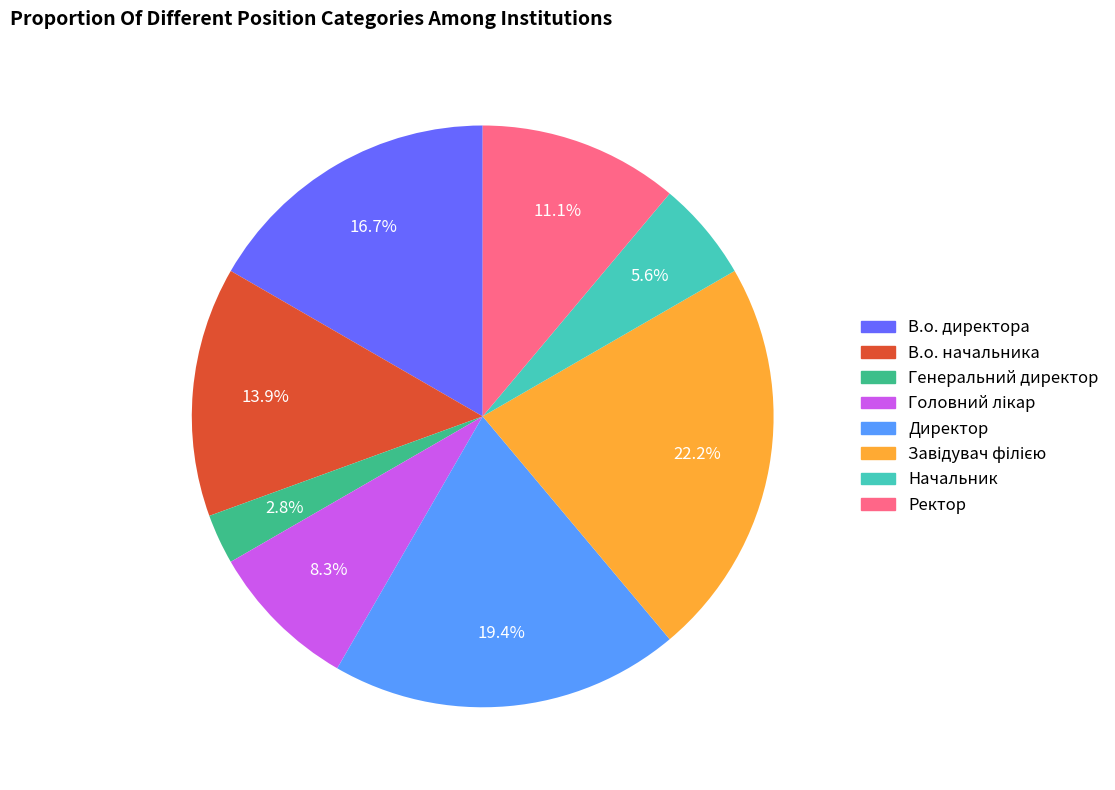

To the nearest percent, what percentage of the pie is Начальник?

6%